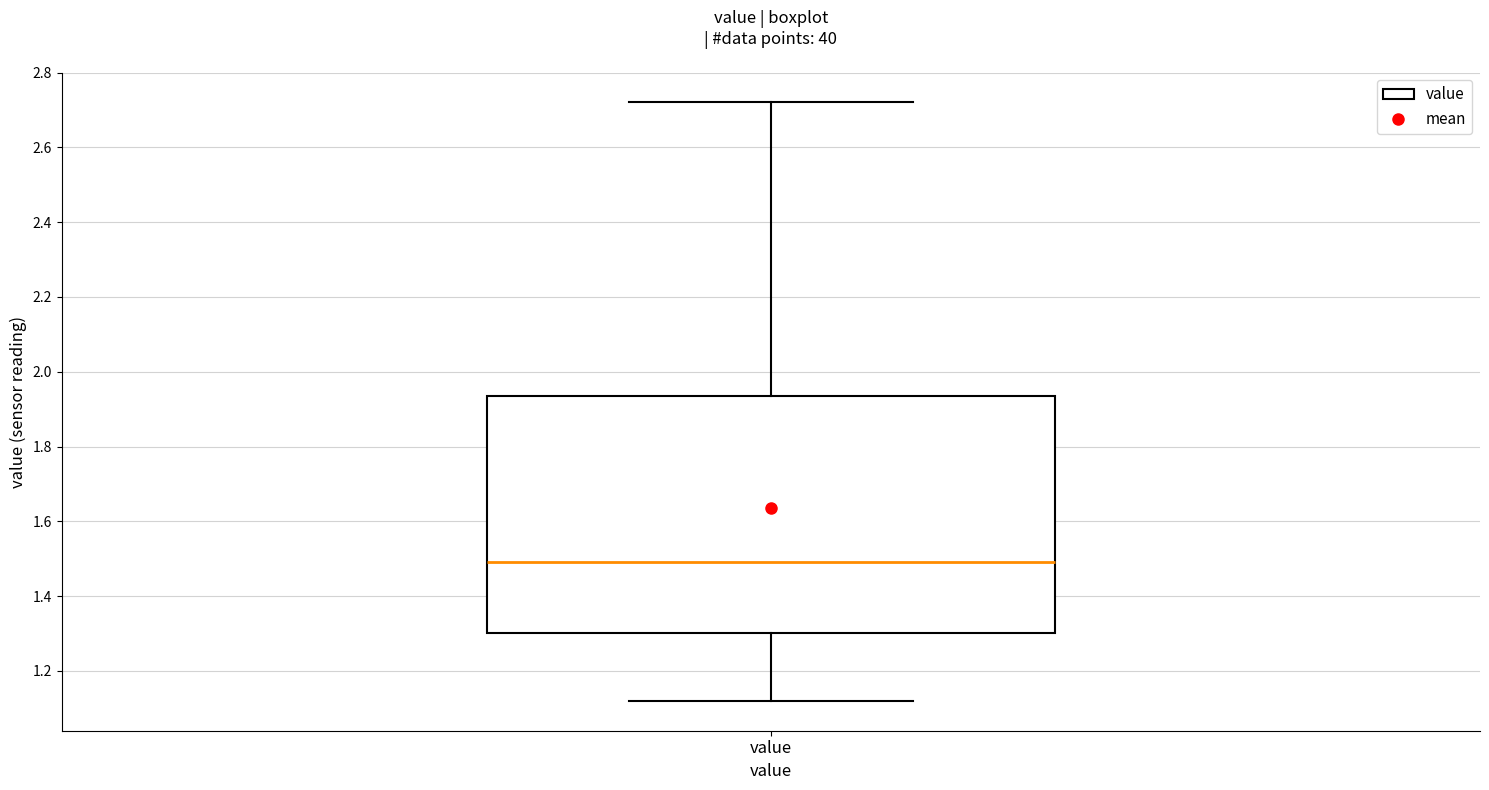

Transcribe this box plot: give where the median line is, the range the box spans, and where the two whiskers end, as read against the y-axis. The values are not printed on the chart, so give them approximately, as read against the axis.

median 1.50, box 1.30 to 1.94, whiskers 1.12 to 2.72